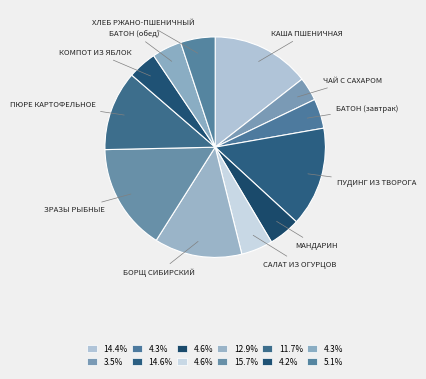

Count the number of slices in the pie.

12